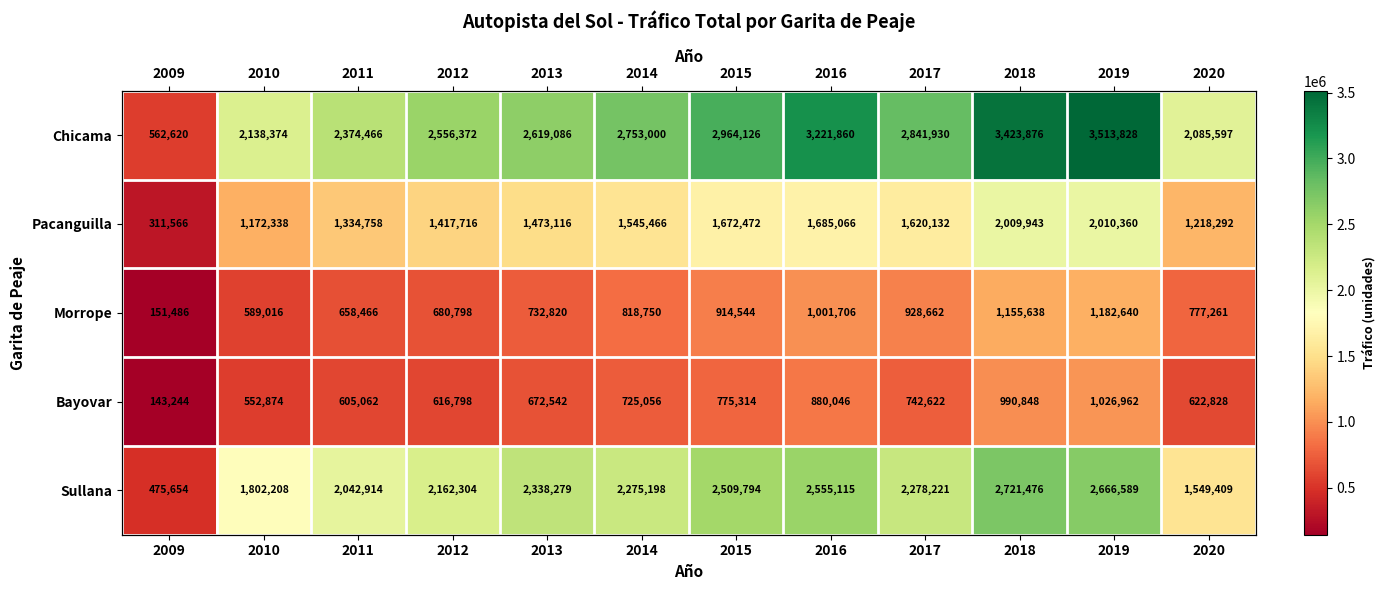

What value does the Bayovar series have at 2018?

990848